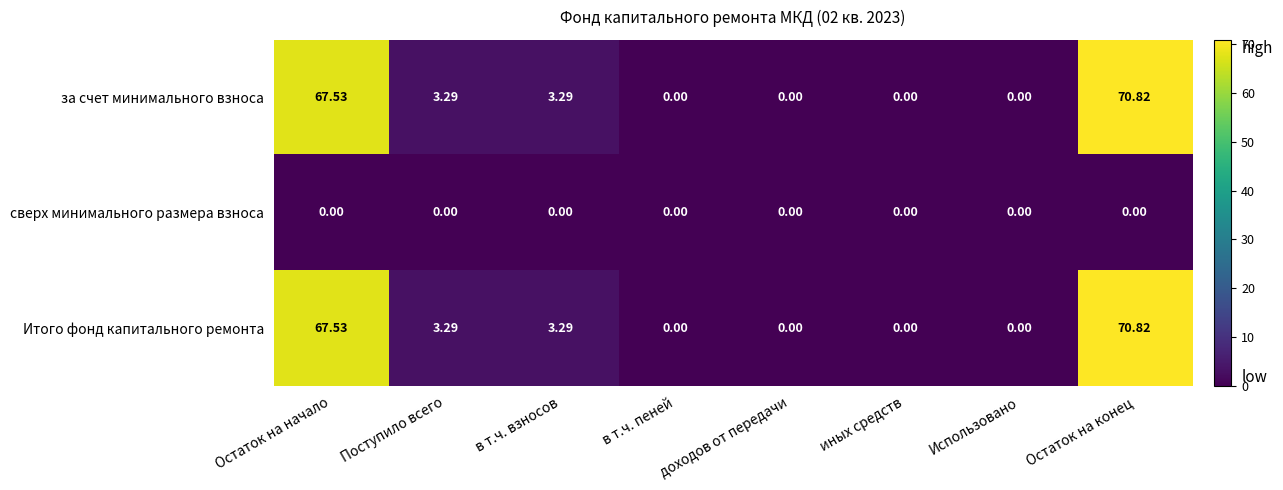

Is the value of сверх минимального размера взноса at Поступило всего greater than the value of Итого фонд капитального ремонта at Остаток на конец?

No